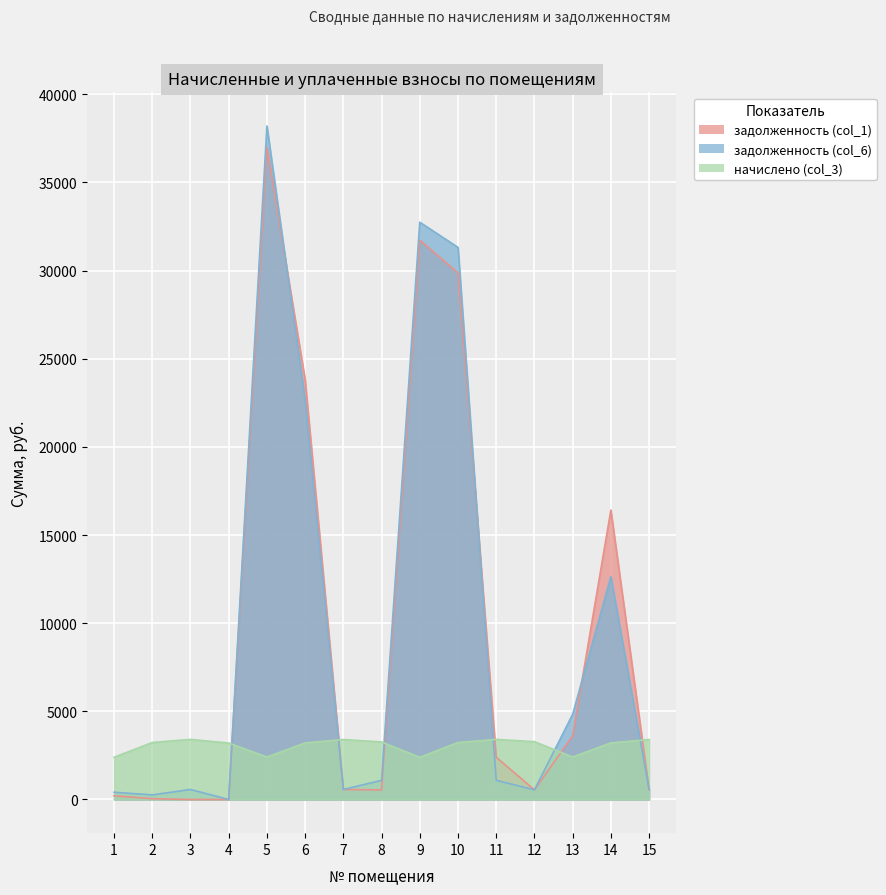

Which series has the largest total across all categories?

задолженность (col_6)